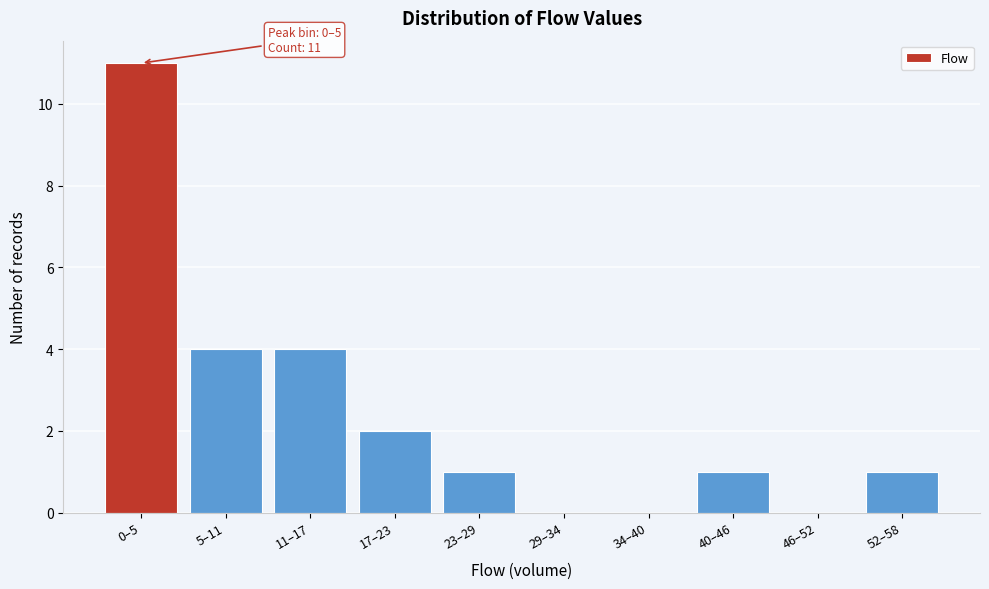

Reading left to right, extract all data points from this chart.

0–5=11	5–11=4	11–17=4	17–23=2	23–29=1	29–34=0	34–40=0	40–46=1	46–52=0	52–58=1